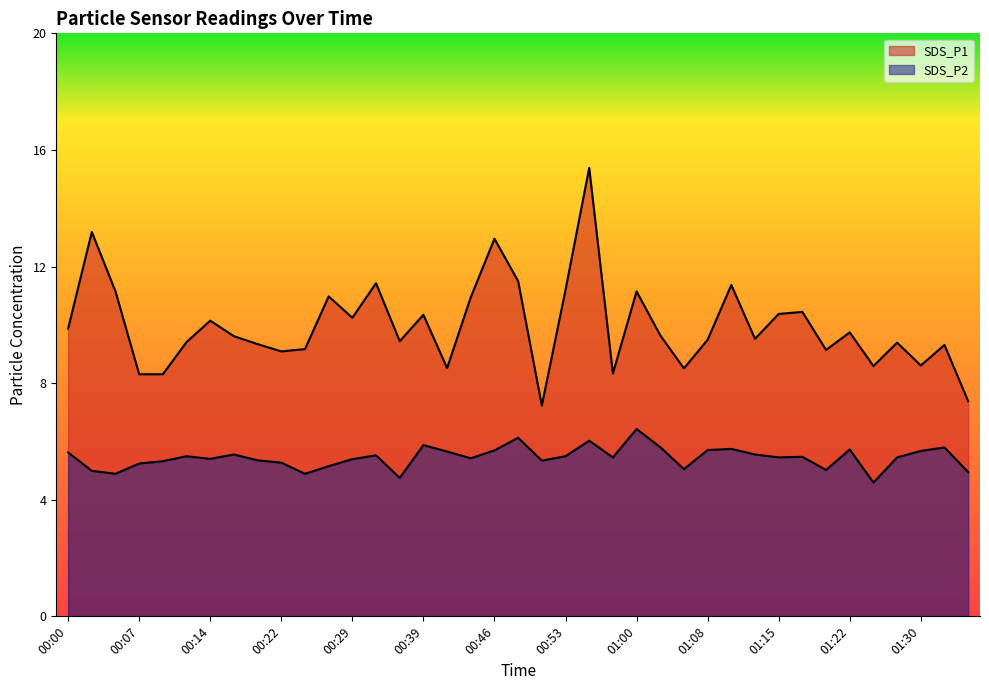

Between 00:43 and 01:27, which is larger?

00:43